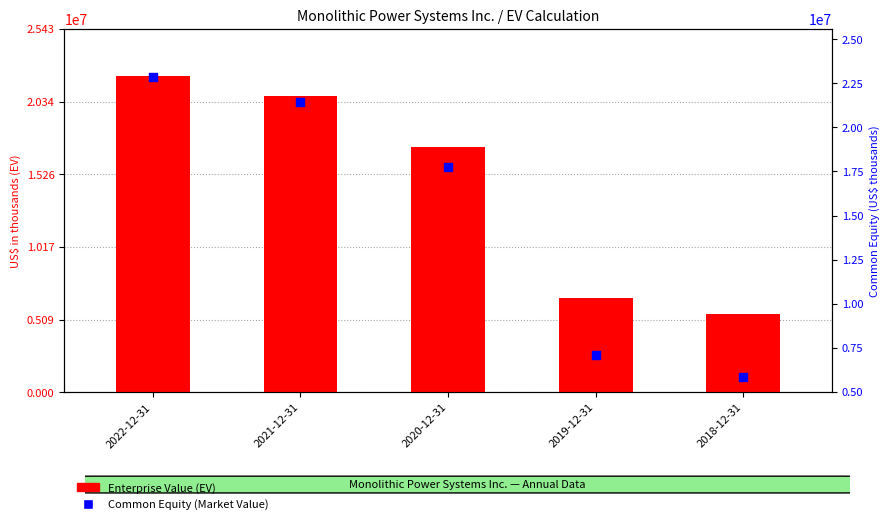

Is the value of Common Equity (Market Value) at 2020-12-31 greater than the value of Enterprise Value (EV) at 2022-12-31?

No